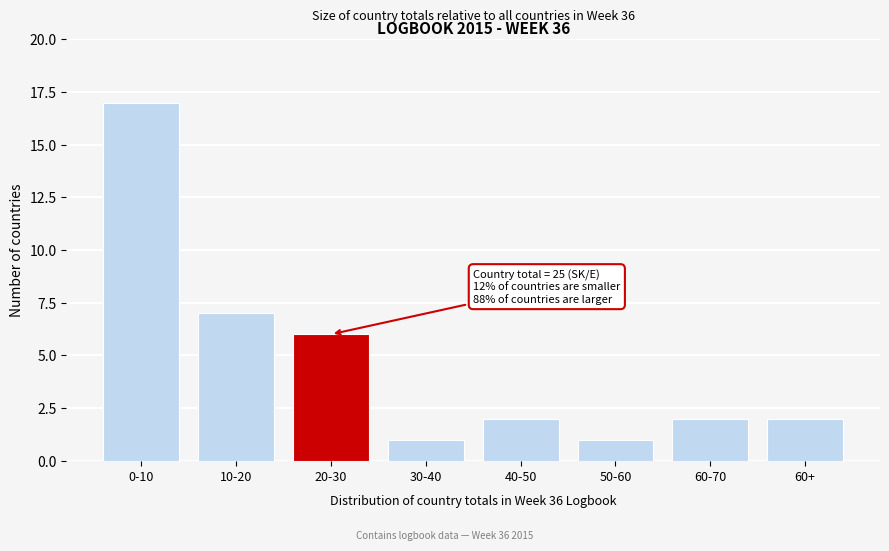

Reading left to right, what are all the values shown in this chart?

17	7	6	1	2	1	2	2